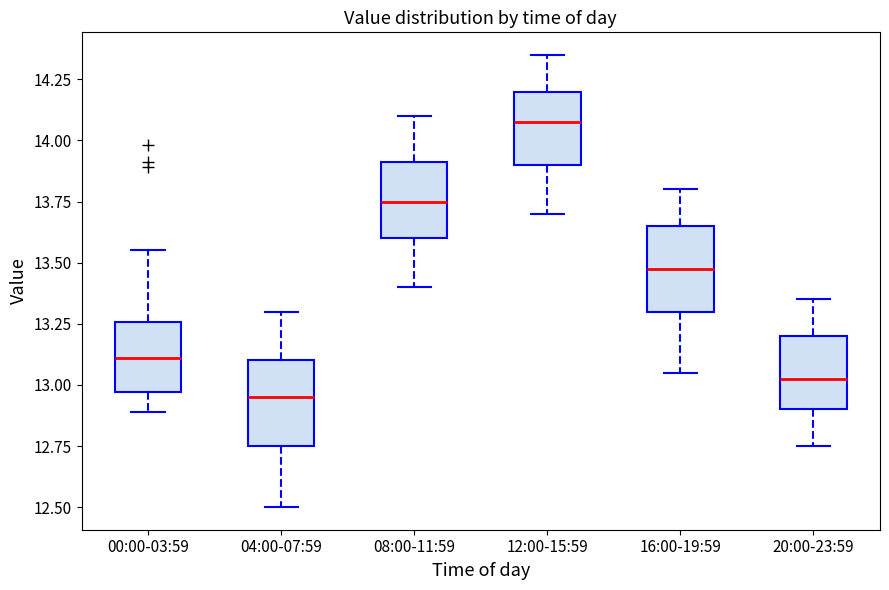

Which box has the highest median line?

12:00-15:59